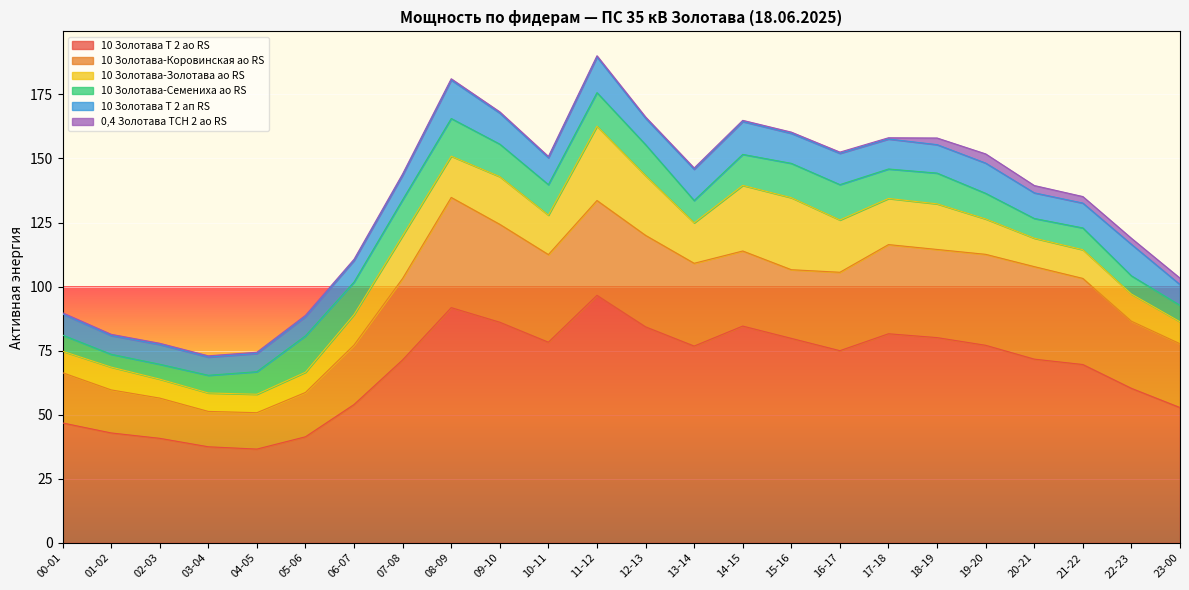

What is the smallest value displayed?

0.5